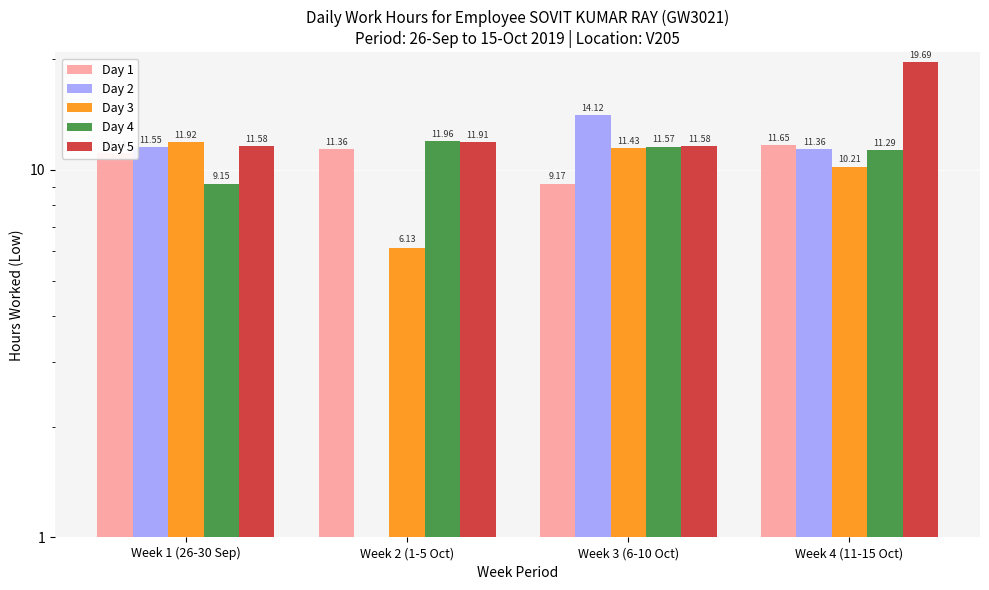

Which category has the lowest value across all series?

Week 2 (1-5 Oct)